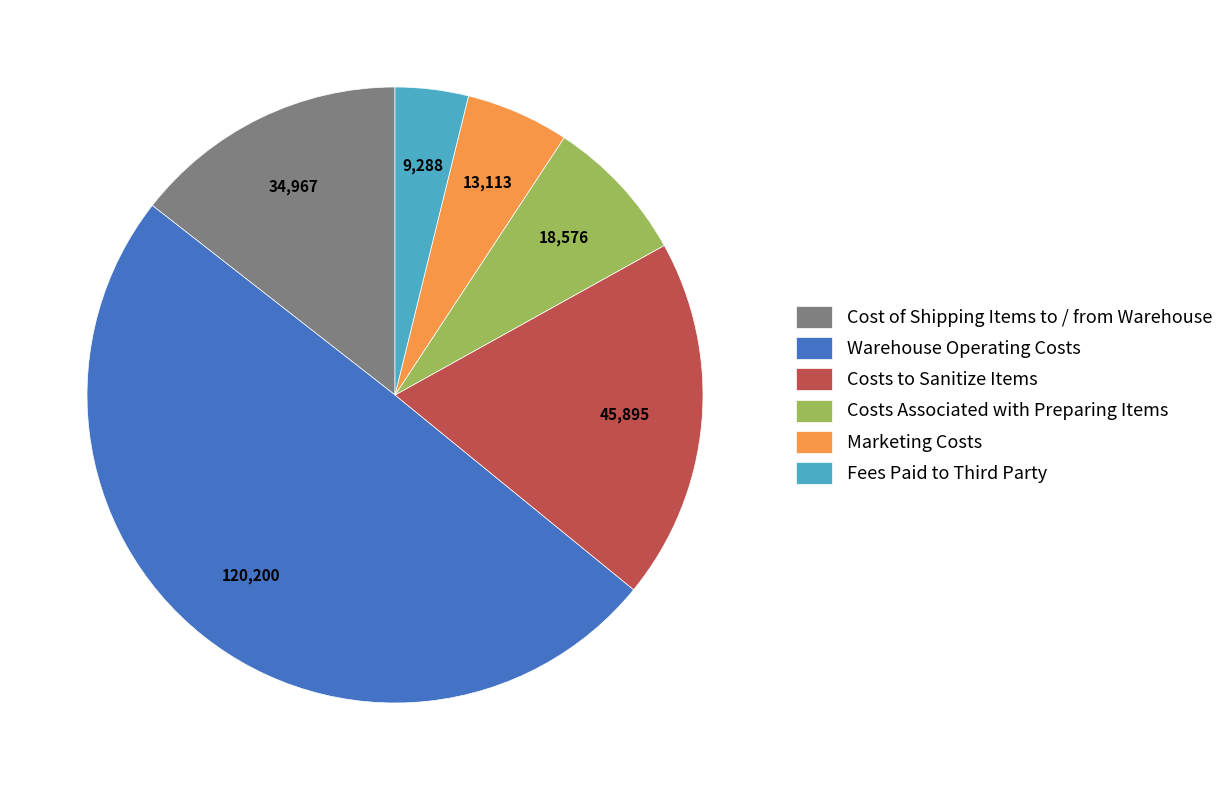

Approximately how many times larger is the value at Warehouse Operating Costs compared to Costs to Sanitize Items?

2.6